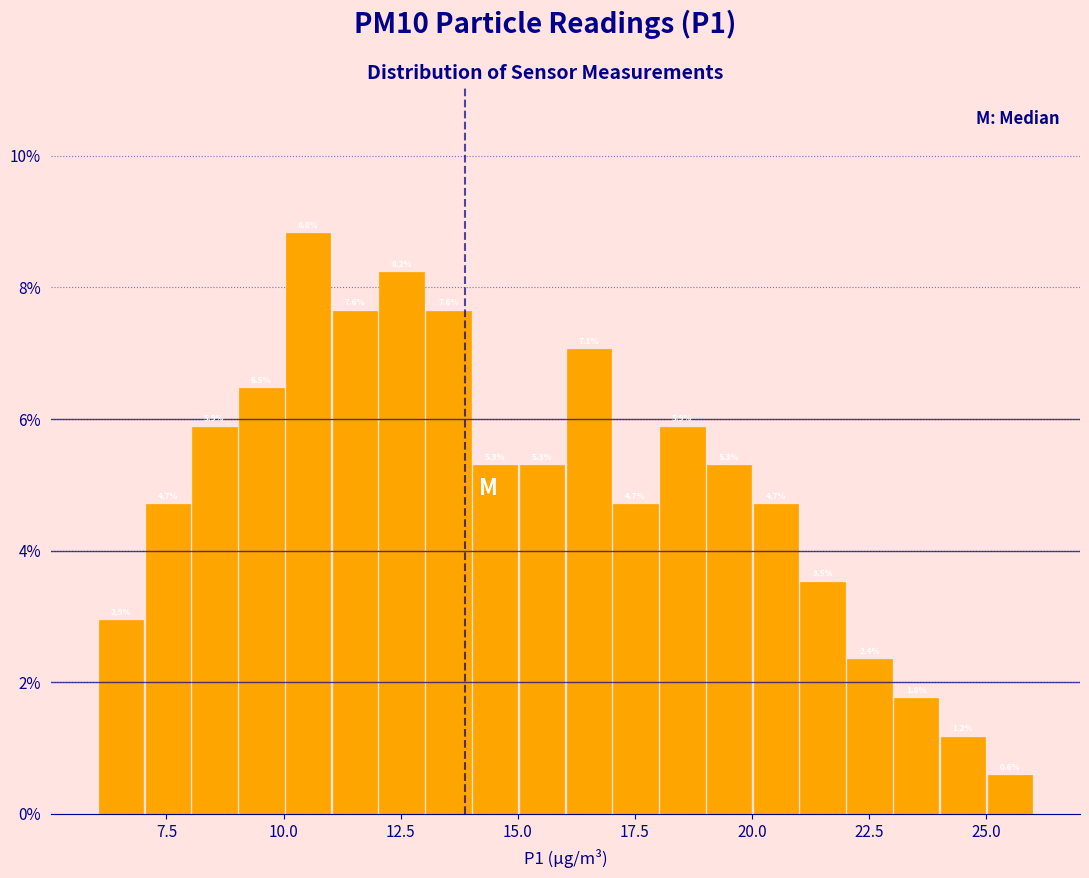

Around what value on the x-axis is the tallest bar? Give the approximate position of its centre, as read against the axis.

10.5